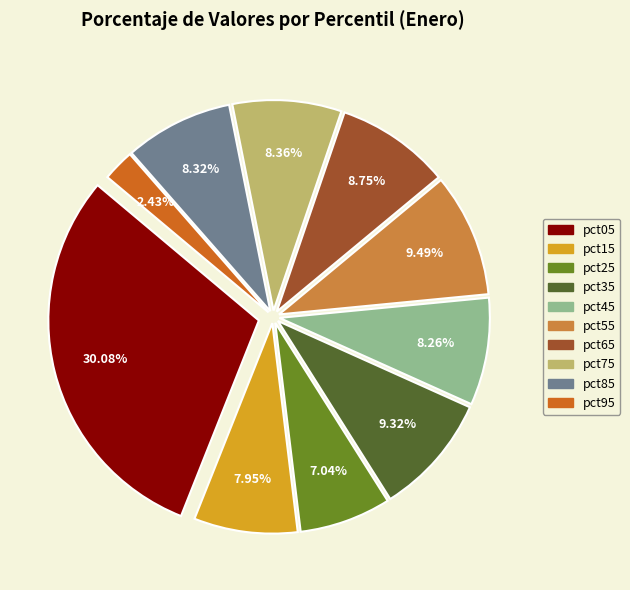

To the nearest percent, what is the difference between the pct35 and pct45 slice percentages?

1%